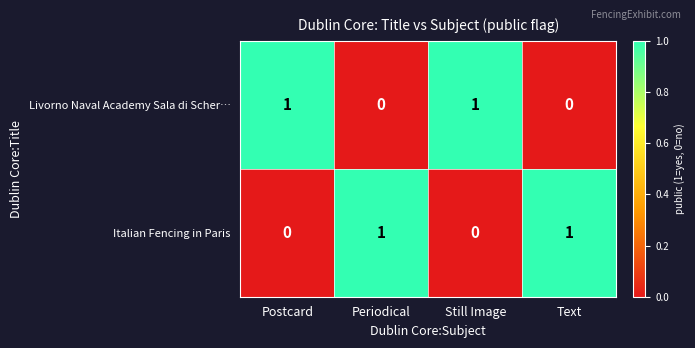

What is the maximum value shown in the chart?

1